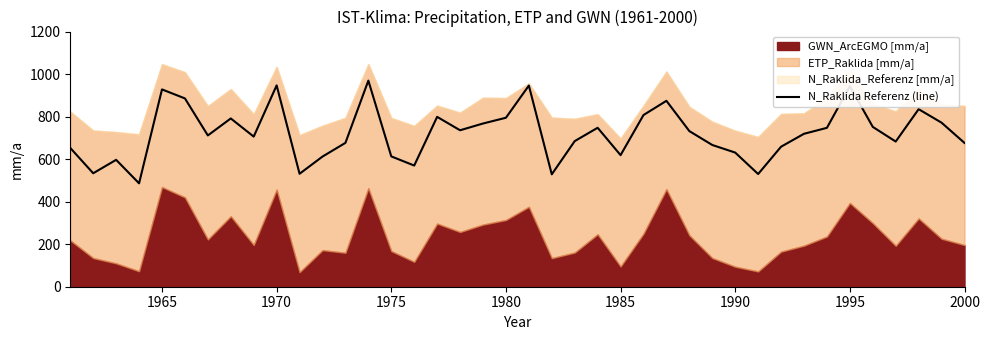

What is the lowest value of the N_Raklida Referenz (line) series?

486.2